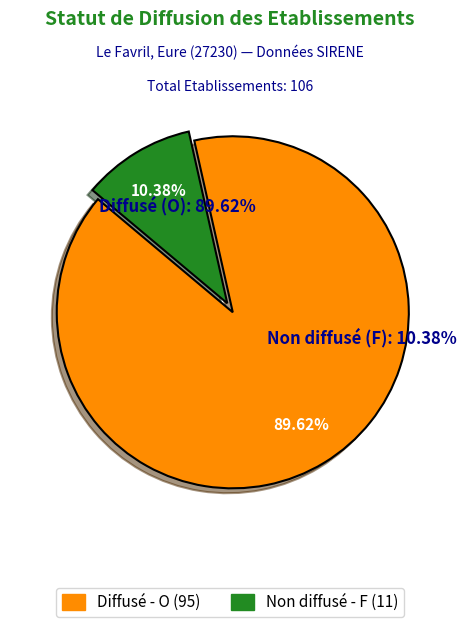

How much of the chart is everything except O?

10.4%